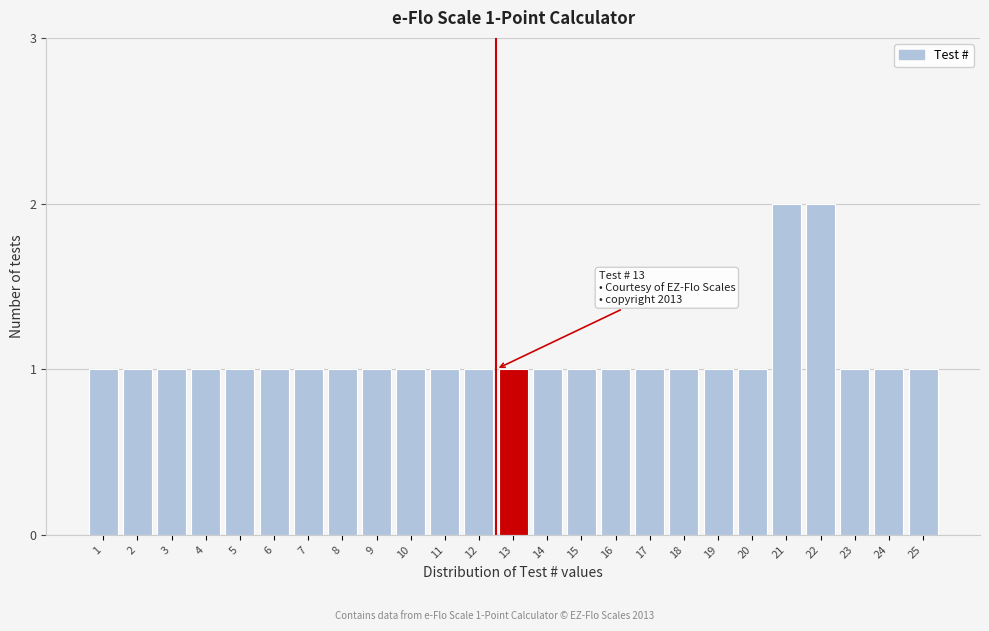

Reading right to left, list all the values displayed in this chart.

25=1	24=1	23=1	22=2	21=2	20=1	19=1	18=1	17=1	16=1	15=1	14=1	13=1	12=1	11=1	10=1	9=1	8=1	7=1	6=1	5=1	4=1	3=1	2=1	1=1